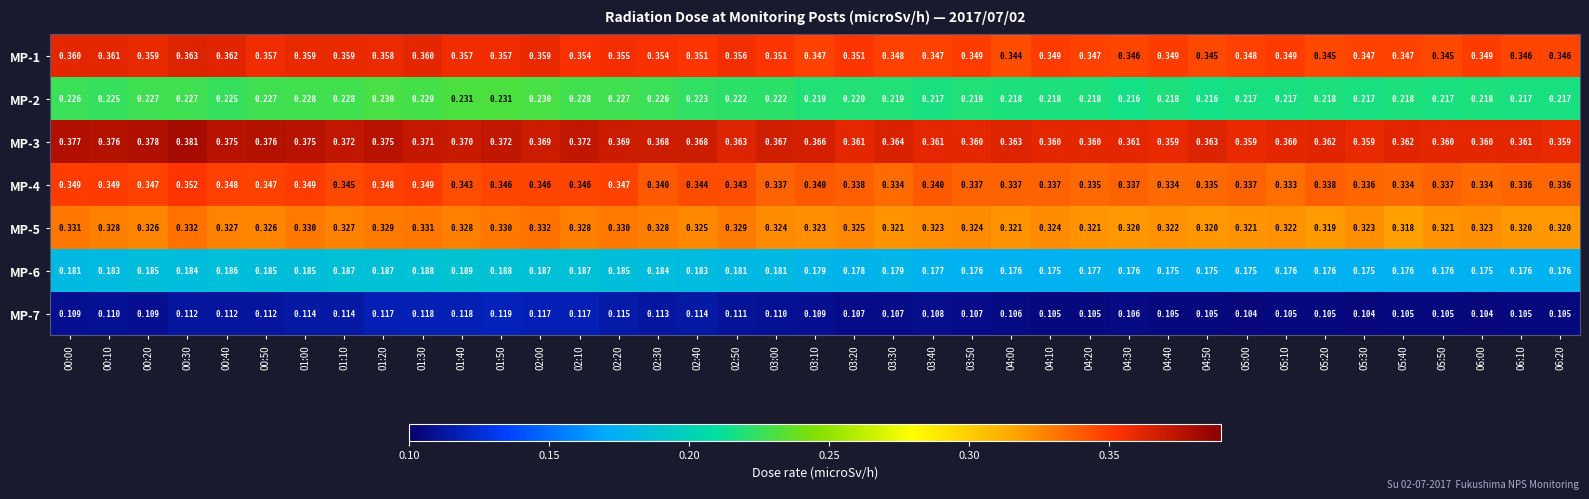

Is the value of MP-5 at 05:00 greater than the value of MP-4 at 01:40?

No